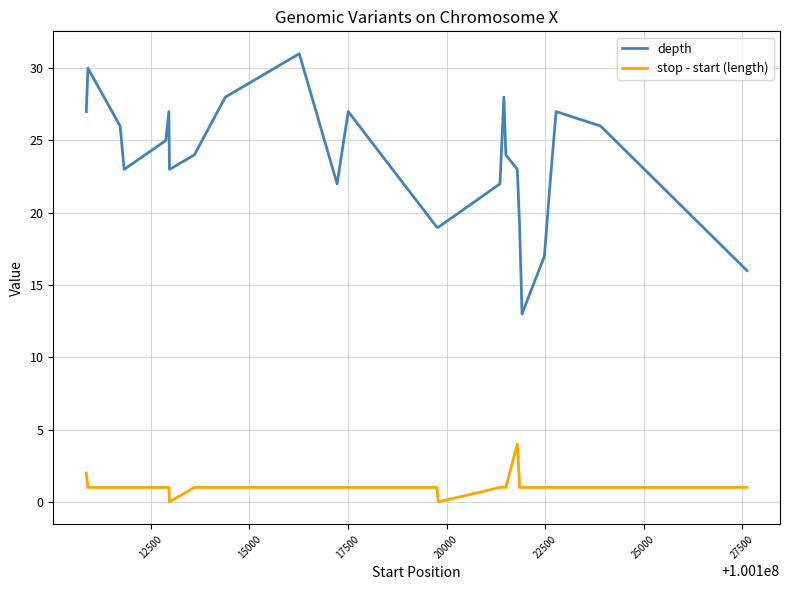

Rank the series by their average value, from highest to lowest.

depth, stop - start (length)